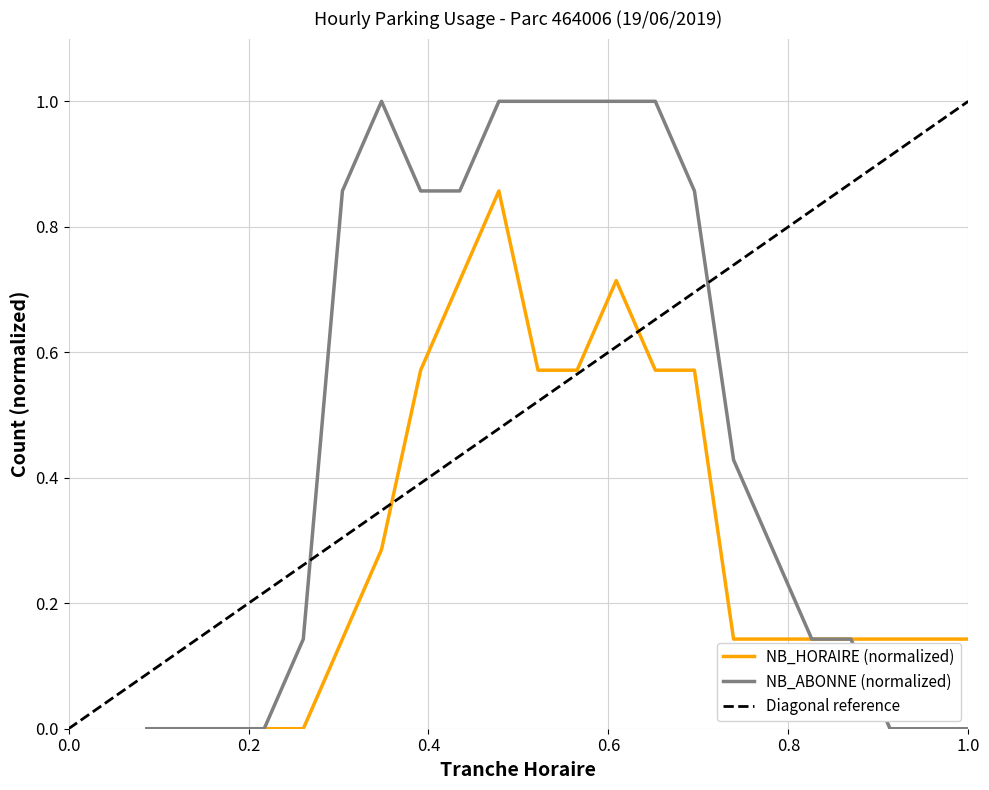

Read the NB_HORAIRE value at 12.

0.6